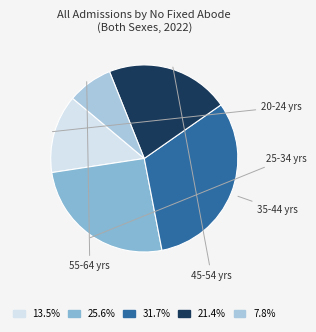

How many slices are in this pie chart?

5